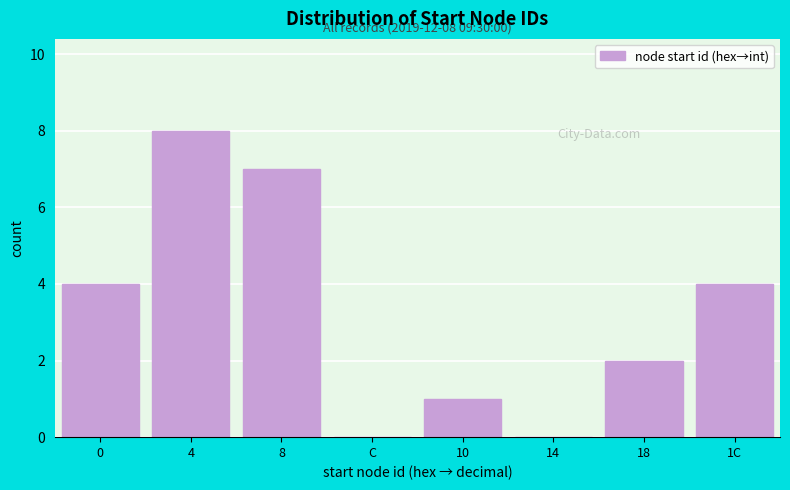

Reading left to right, transcribe all the data shown in this chart.

0=4	4=8	8=7	C=0	10=1	14=0	18=2	1C=4